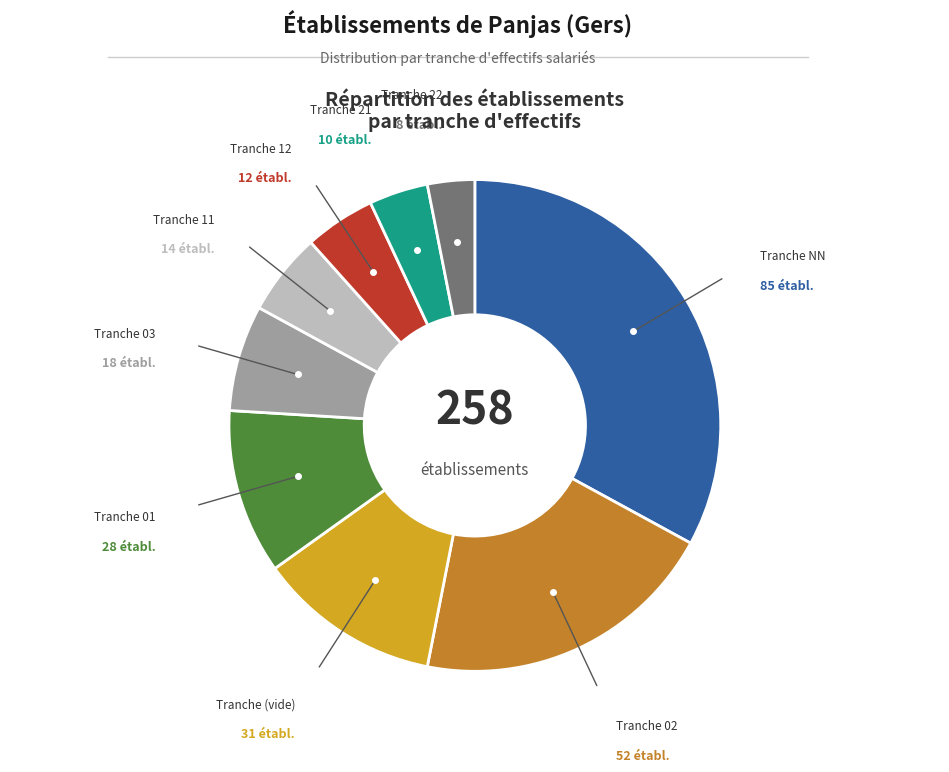

Is there a majority slice in this chart?

No